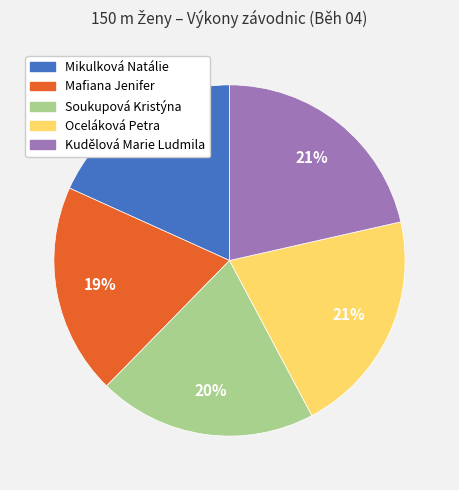

To the nearest percent, what is the difference between the largest and smallest slice percentages?

3%